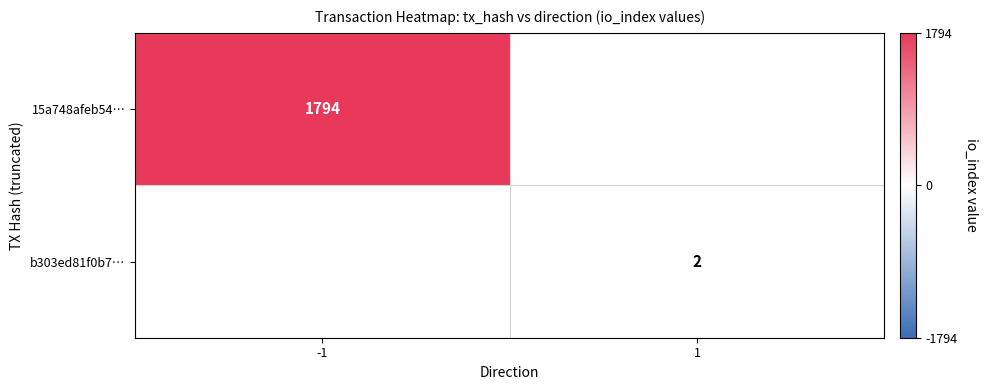

The b303ed81f0b7… series shows 3 at 1. True or false?

False